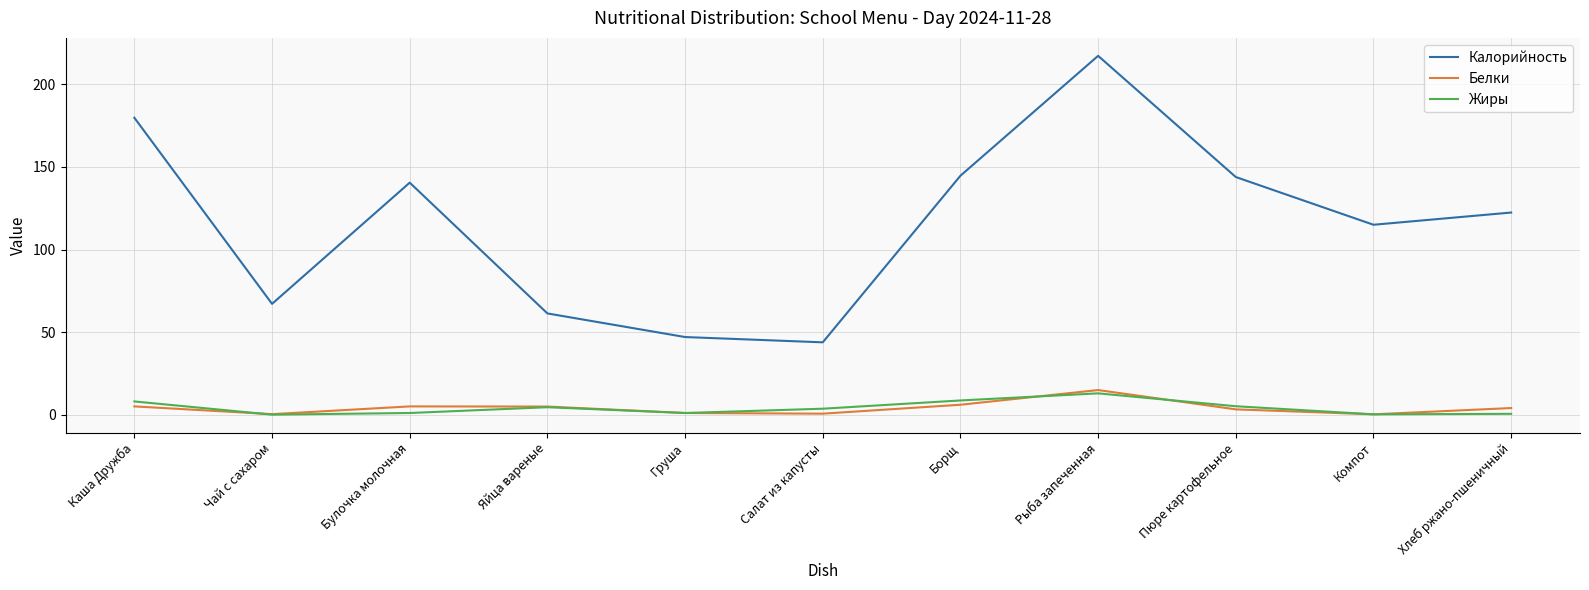

Read the Белки value at Пюре картофельное.

3.2